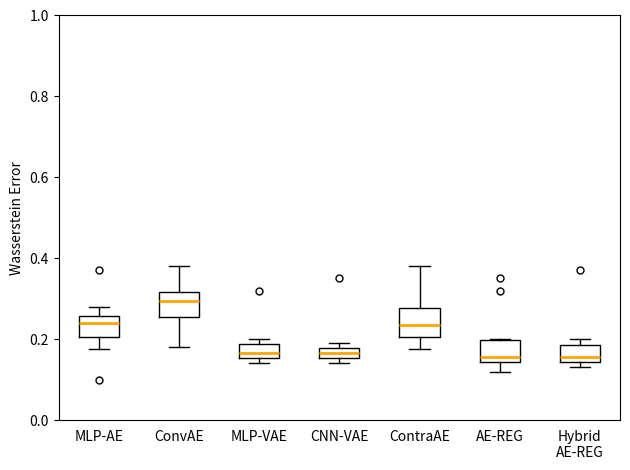

Which box's median line is the highest?

ConvAE